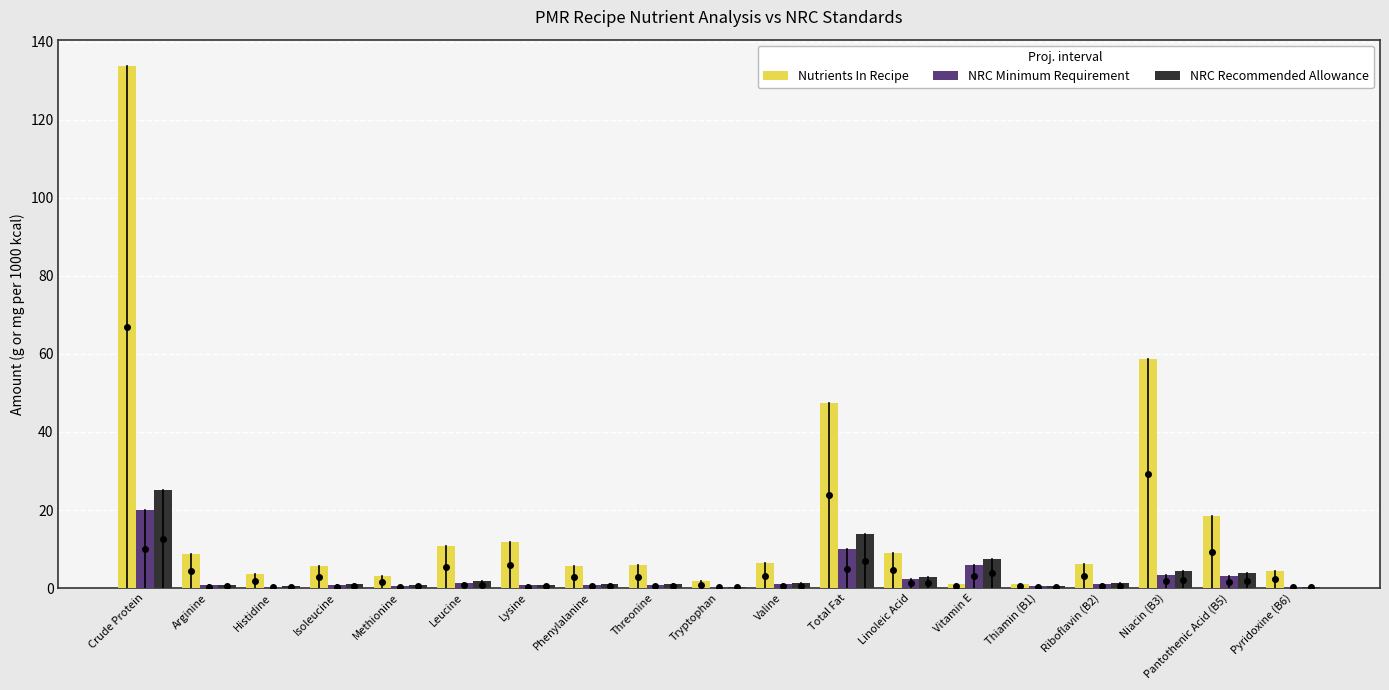

What is the maximum value shown in the chart?

133.8